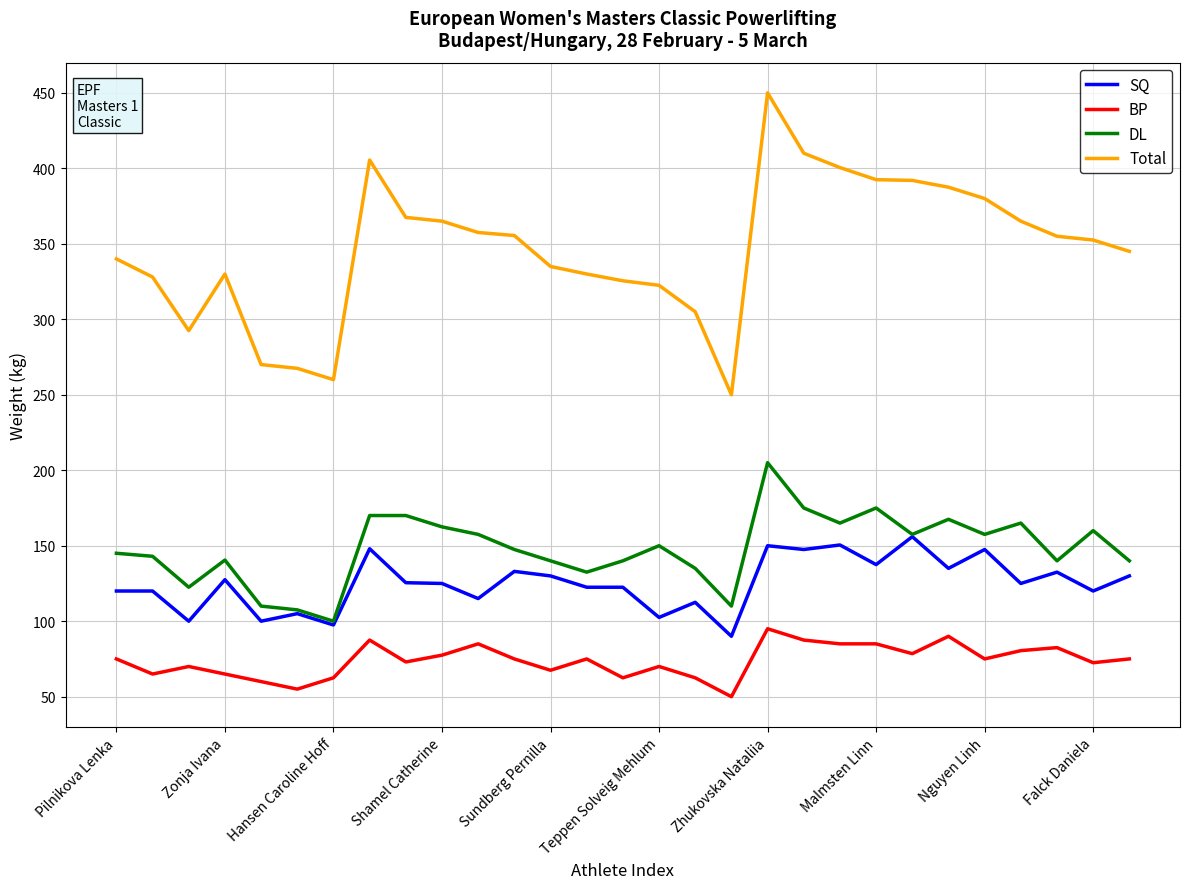

Rank the series by their maximum value, from highest to lowest.

Total, DL, SQ, BP